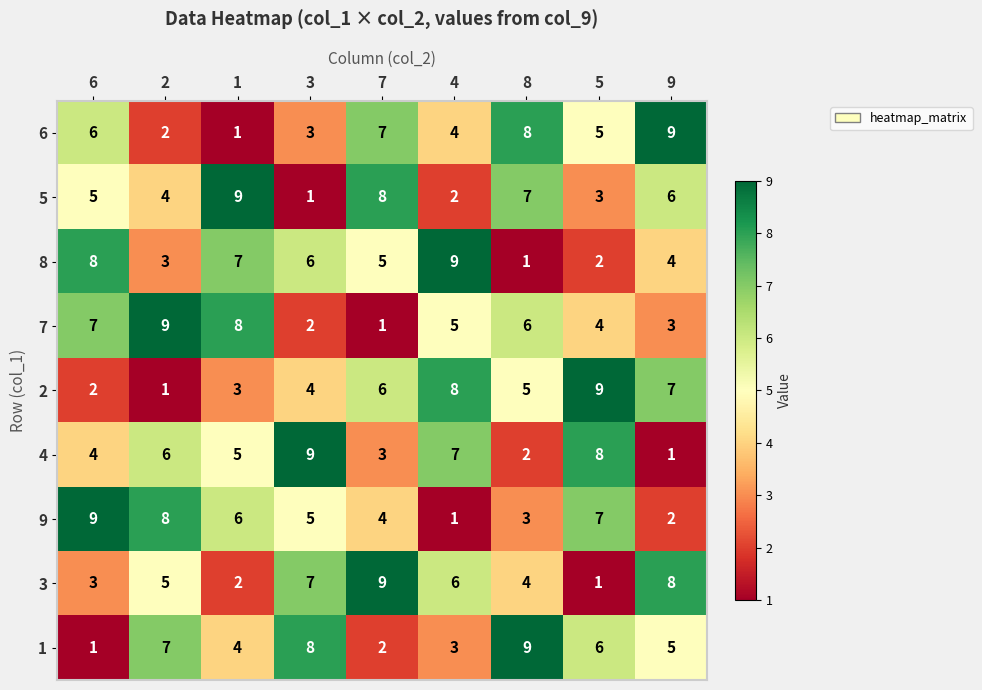

What is the smallest value displayed?

1